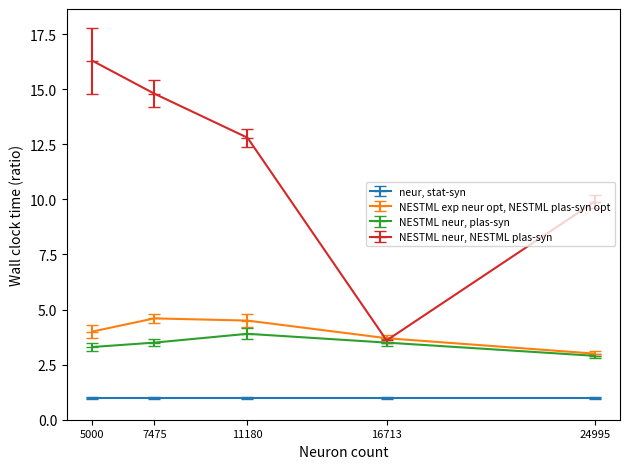

At how many categories does at least one series exceed 5?

4